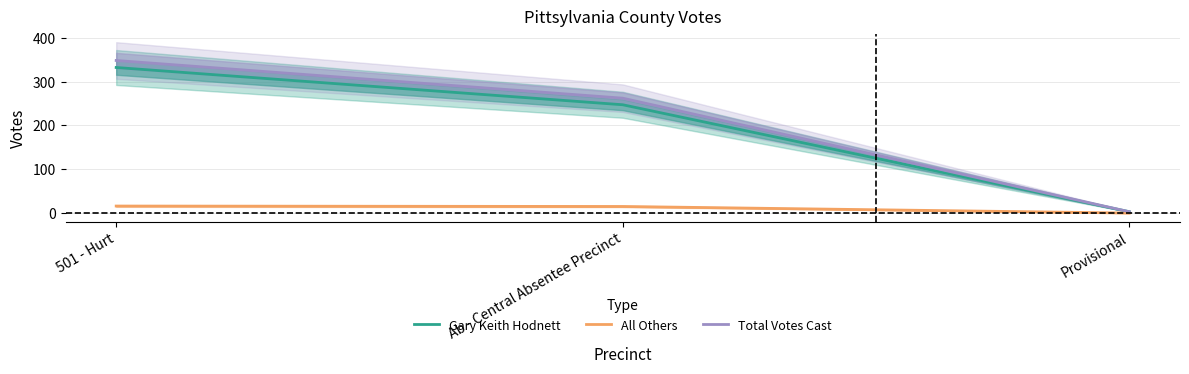

Does the chart display data point markers on the line(s)?

No